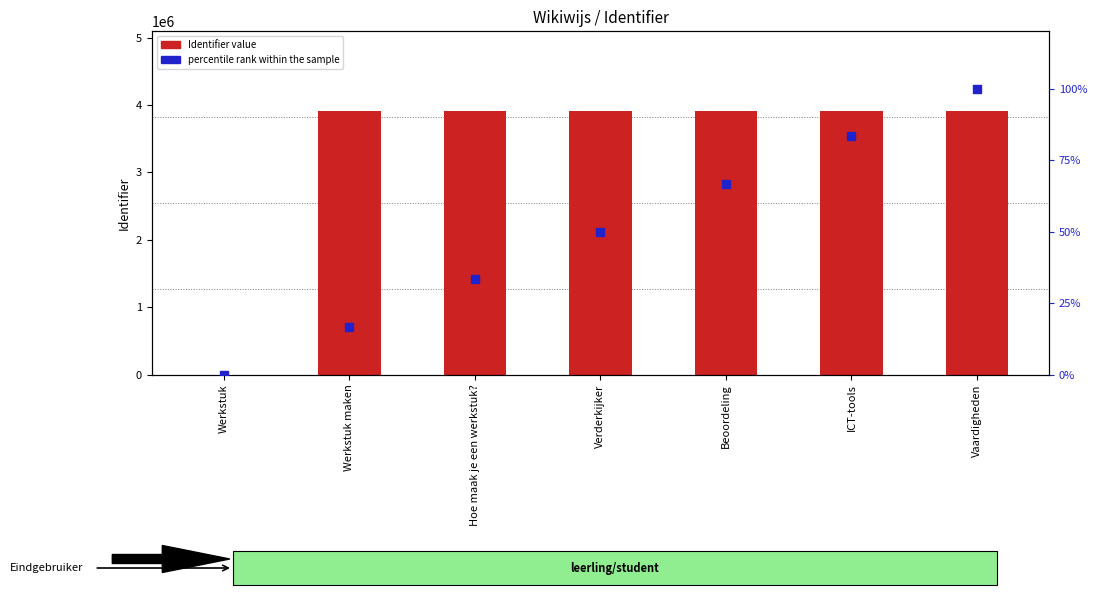

At which category is the sum across all series the highest?

Vaardigheden